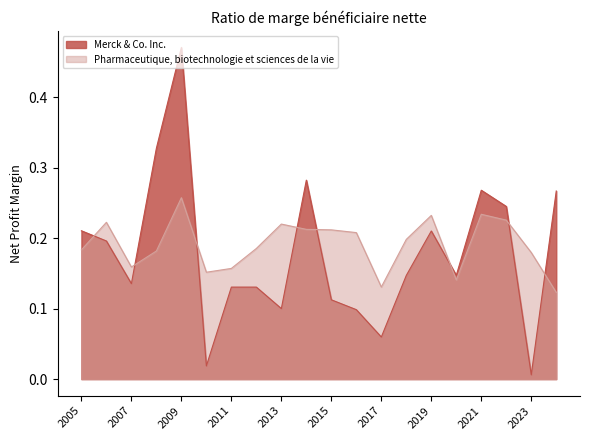

True or false: Merck & Co. Inc. and Pharmaceutique, biotechnologie et sciences de la vie cross at least once.

True